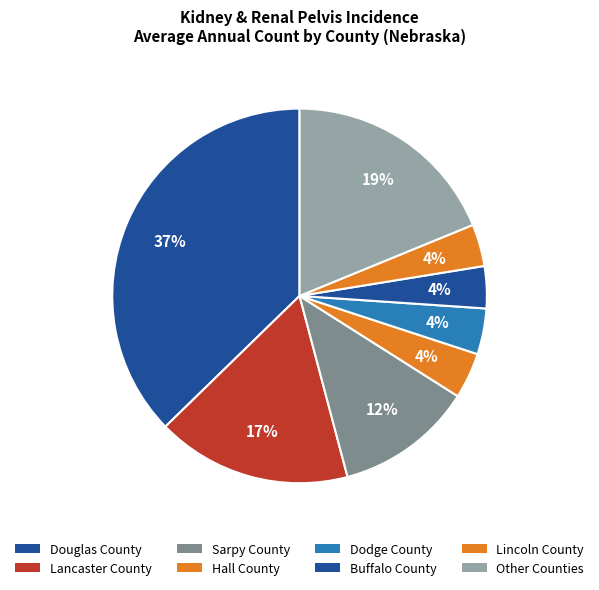

How many slices are in this pie chart?

8